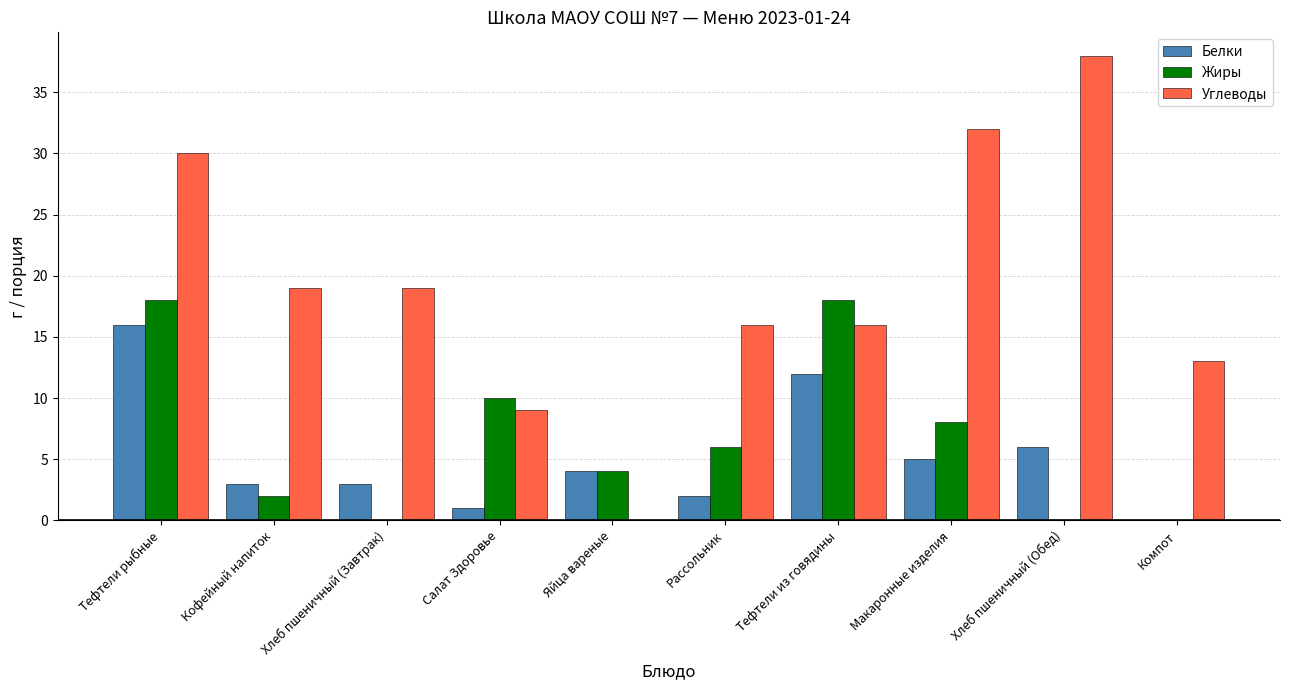

Are the bars grouped side by side (vs. stacked)?

Yes